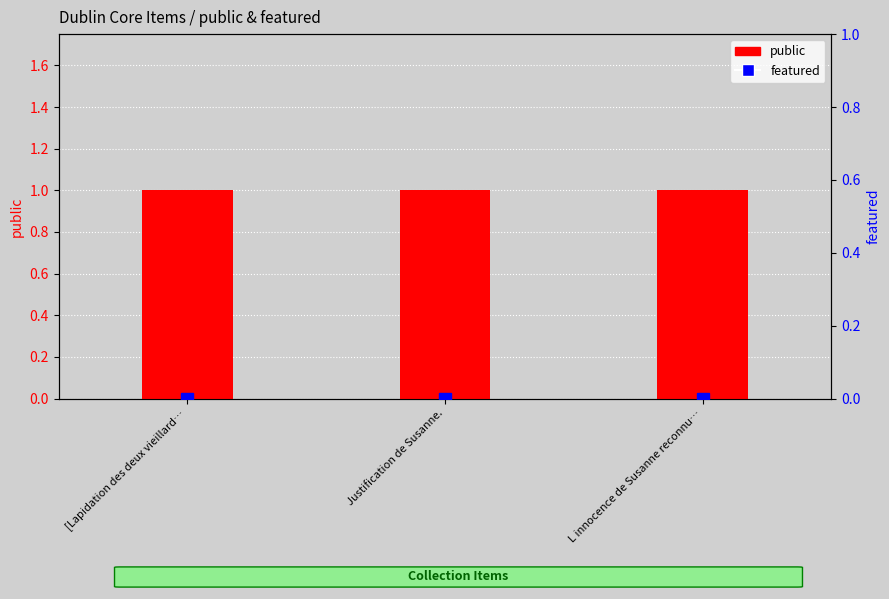

At Justification de Susanne., list the series in order from largest to smallest.

public, featured